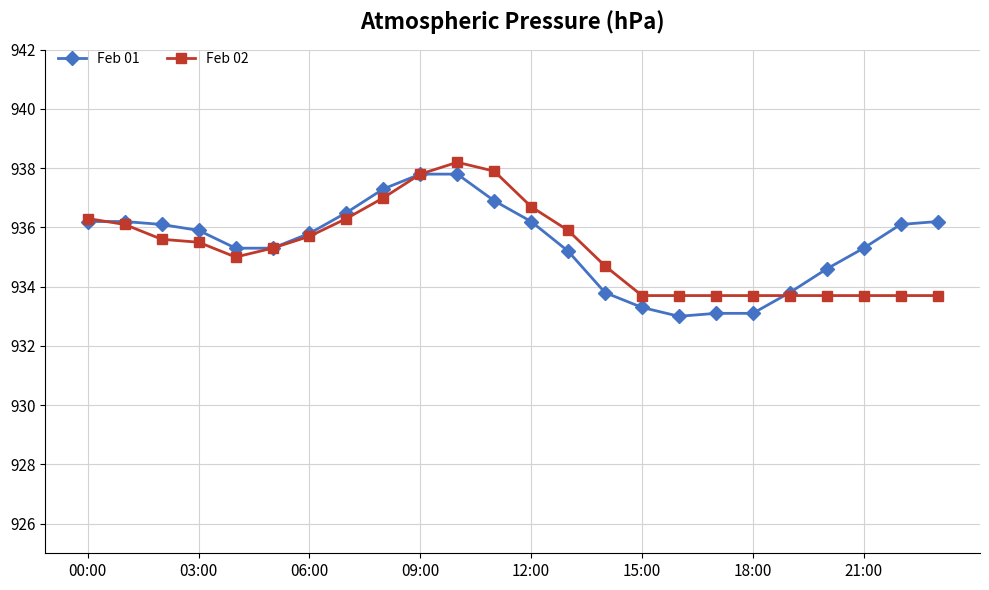

How many data points does each series have?

24